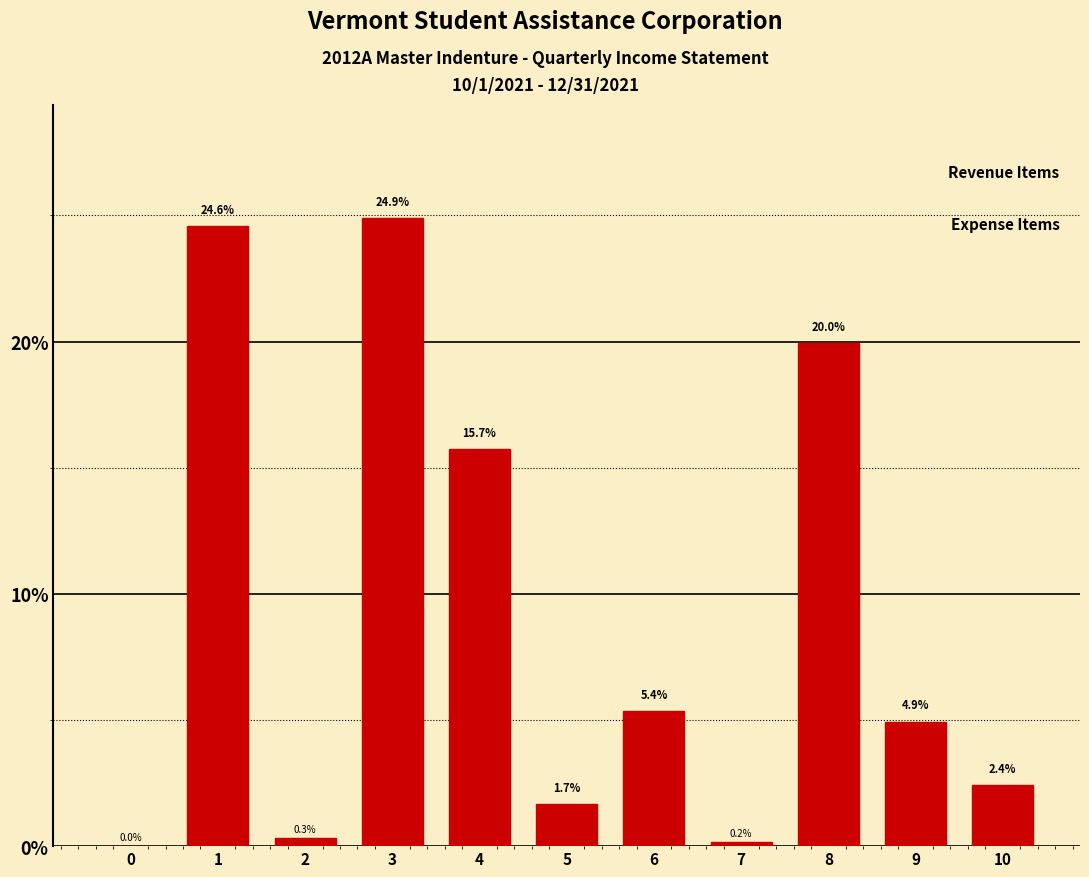

What is the change in value from 4 to 9?

-10.8